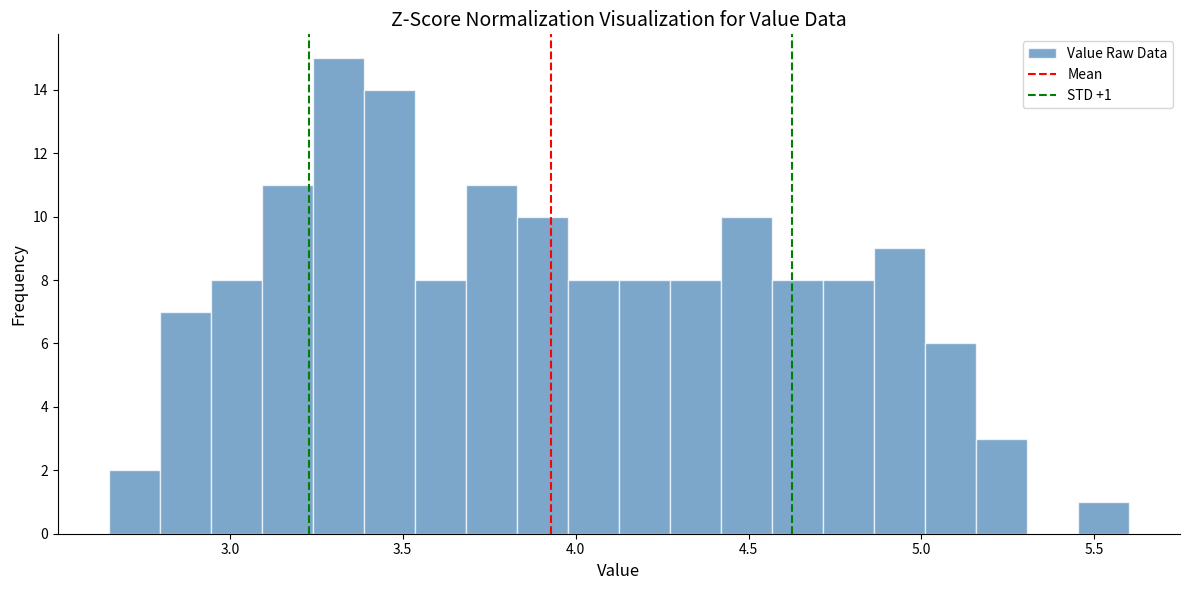

Read against the x-axis, roughly where is the centre of the tallest bar?

3.30